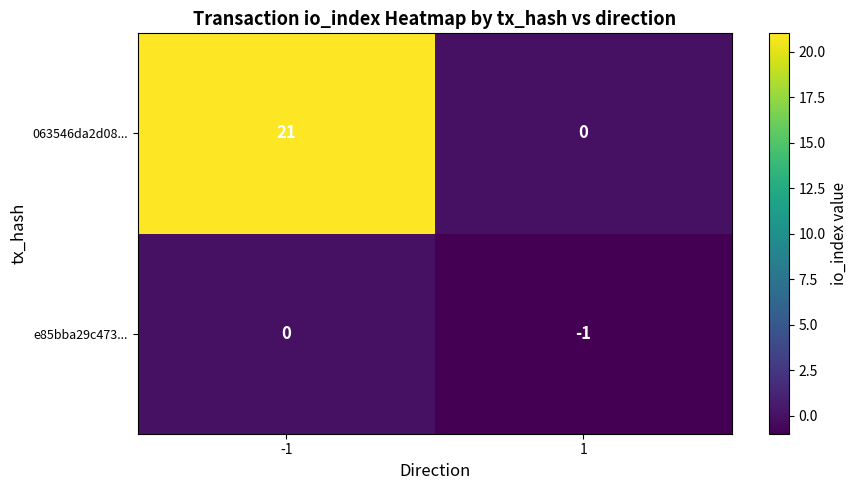

What is the sum of all 063546da2d08... values?

21